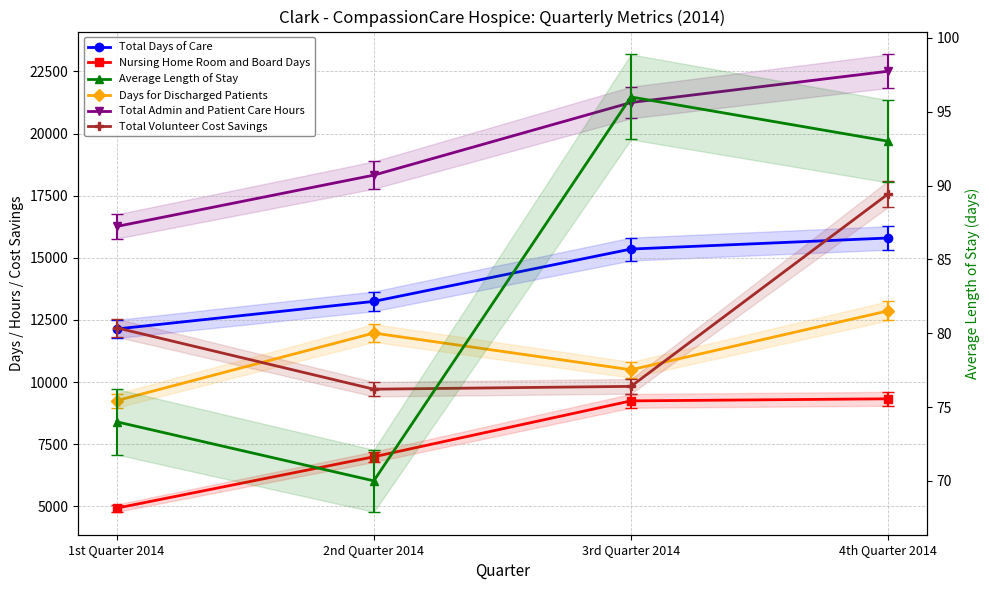

True or false: Nursing Home Room and Board Days and Total Volunteer Cost Savings intersect in this chart.

False